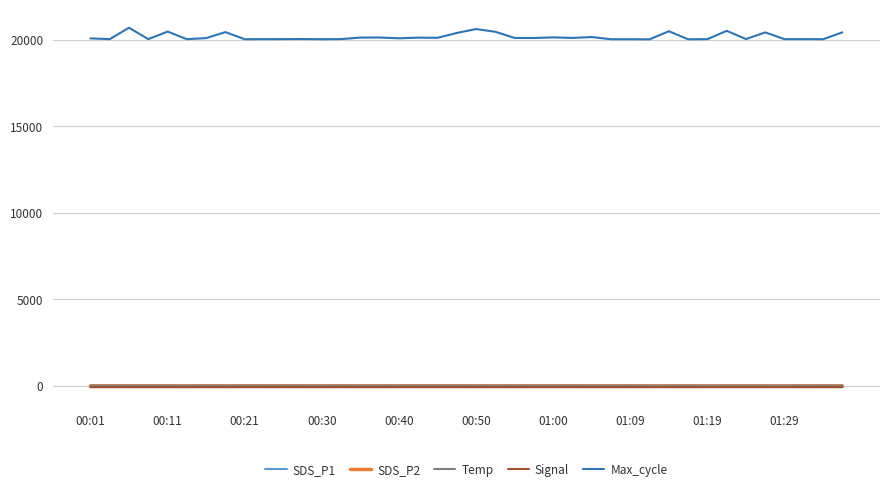

True or false: Max_cycle and Signal cross at least once.

False